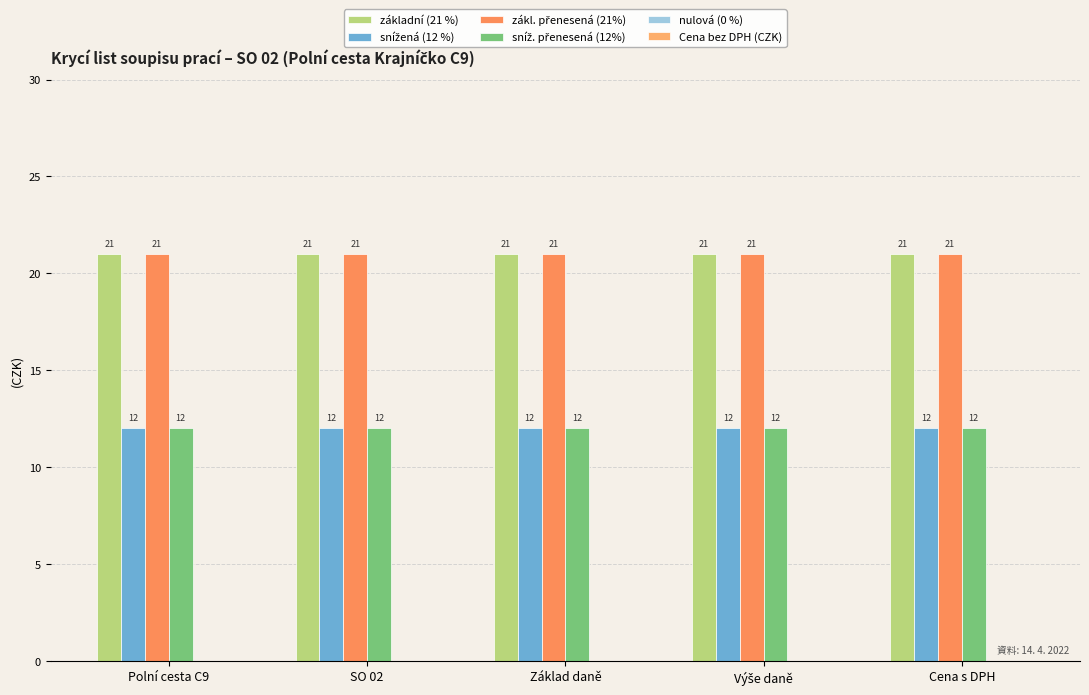

Does the chart contain any negative values?

No